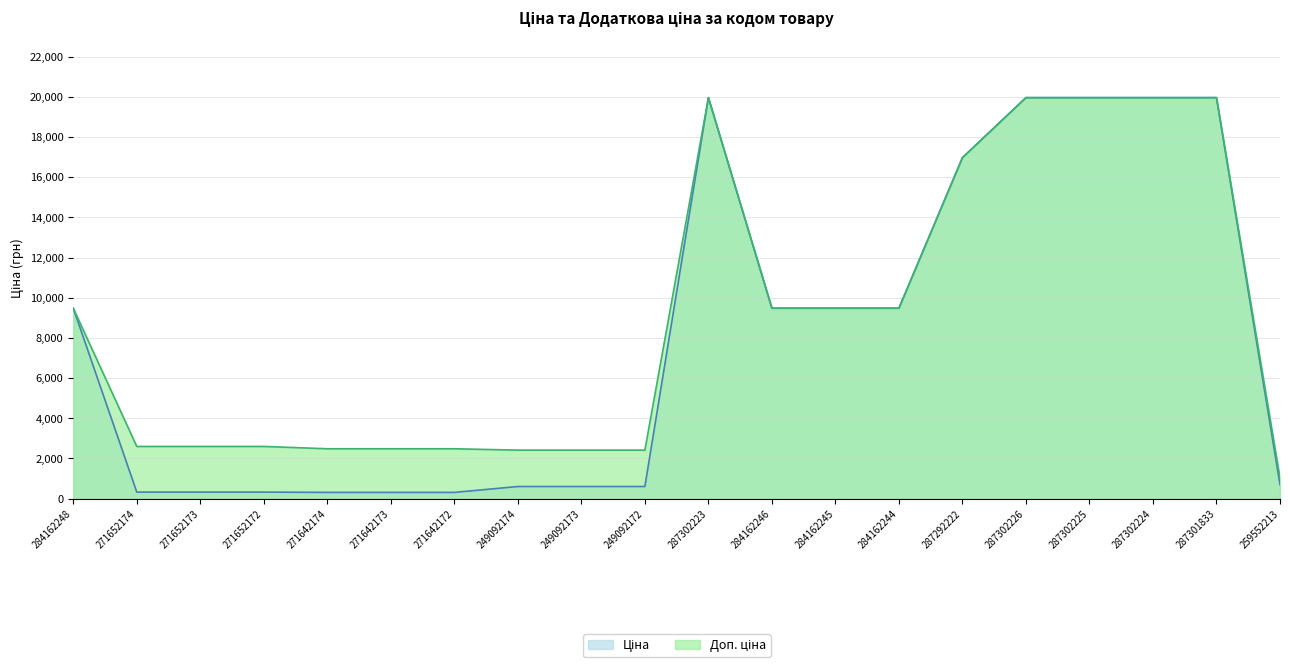

What position from the right is 249092173?

12